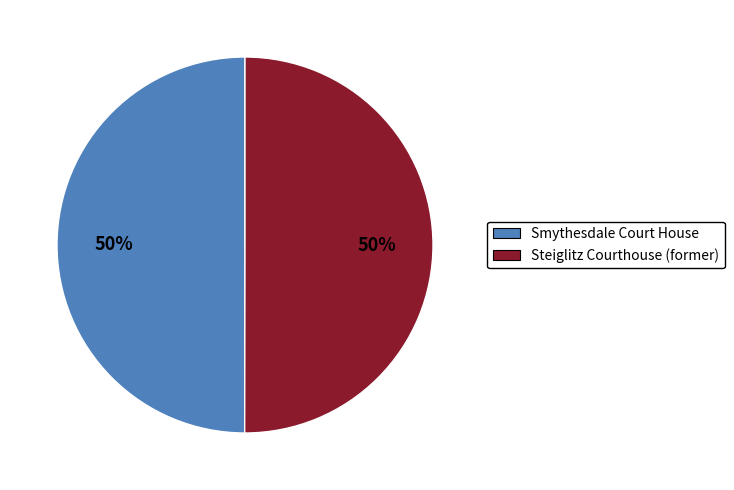

True or false: Steiglitz Courthouse (former) accounts for 50% of the total.

True